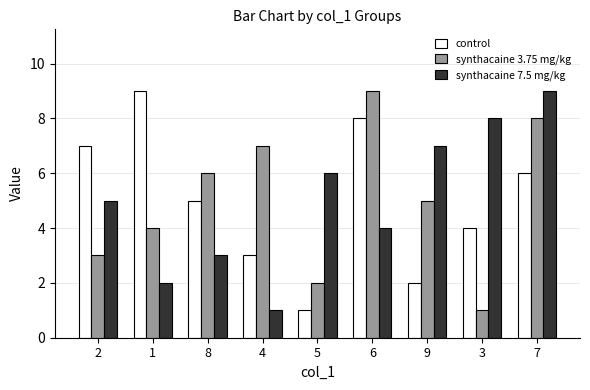

What is the total value across all series at 9?

14